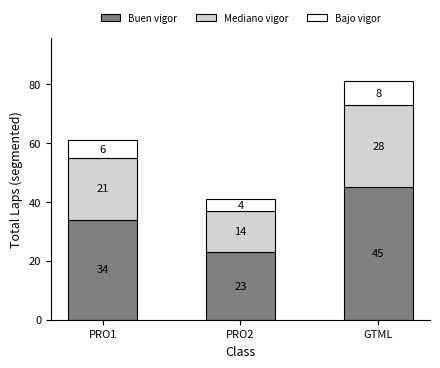

Reading right to left, list the values for the Buen vigor series.

GTML=45	PRO2=23	PRO1=34